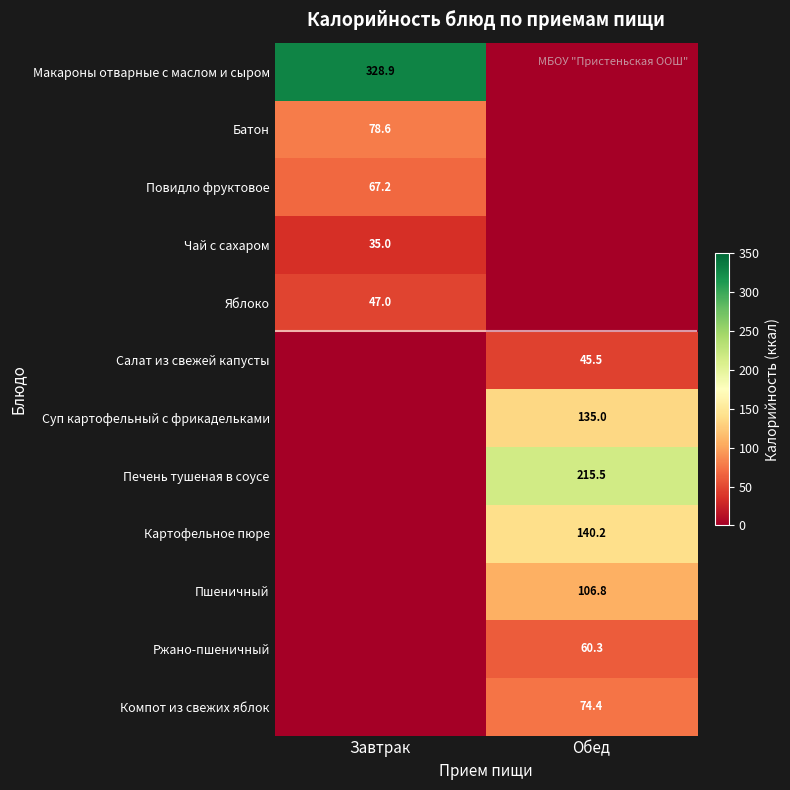

The Ржано-пшеничный series shows 60.3 at Обед. True or false?

True